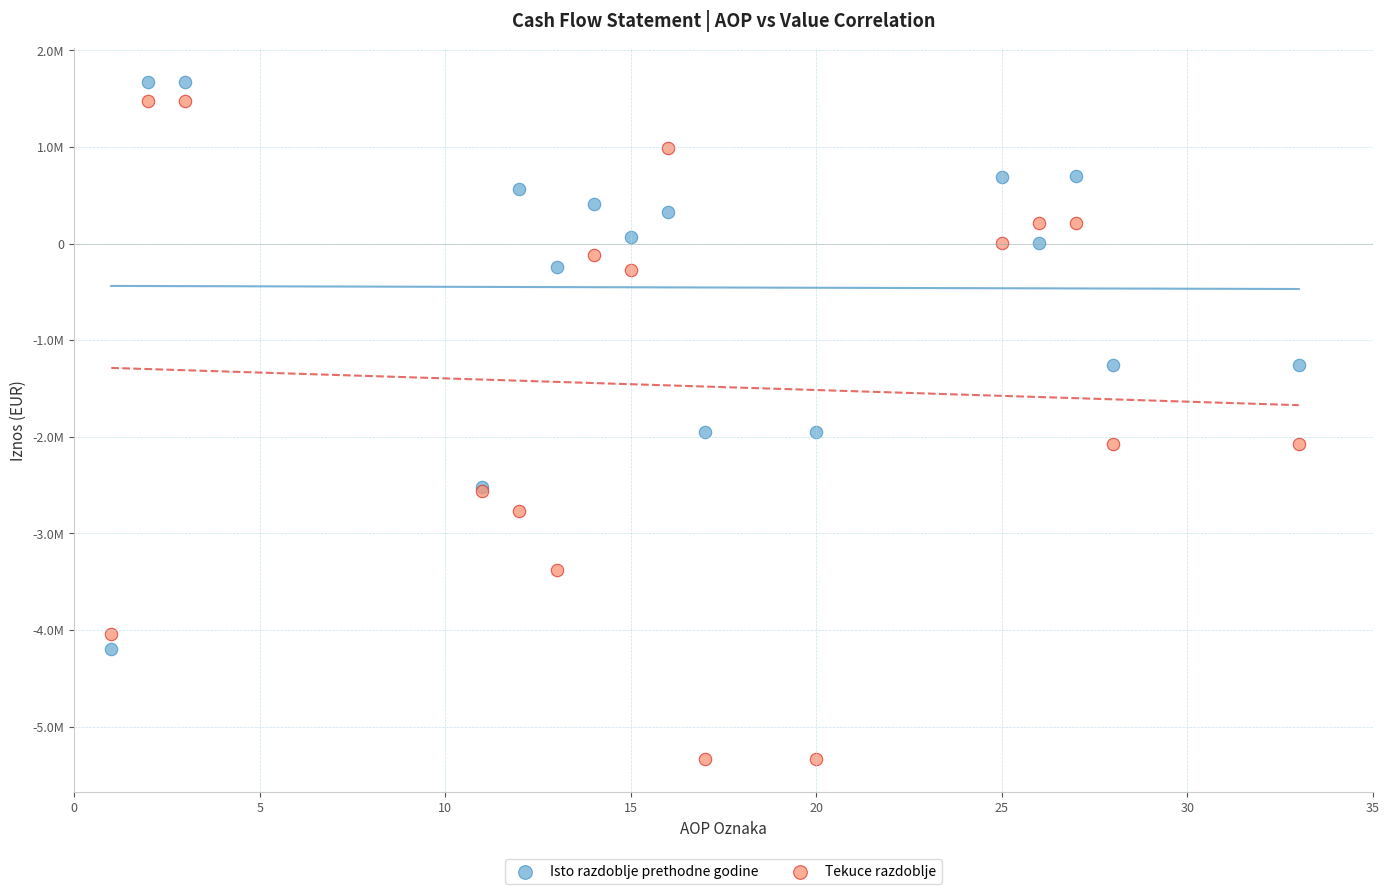

Which series reaches the minimum Y coordinate?

Tekuce razdoblje